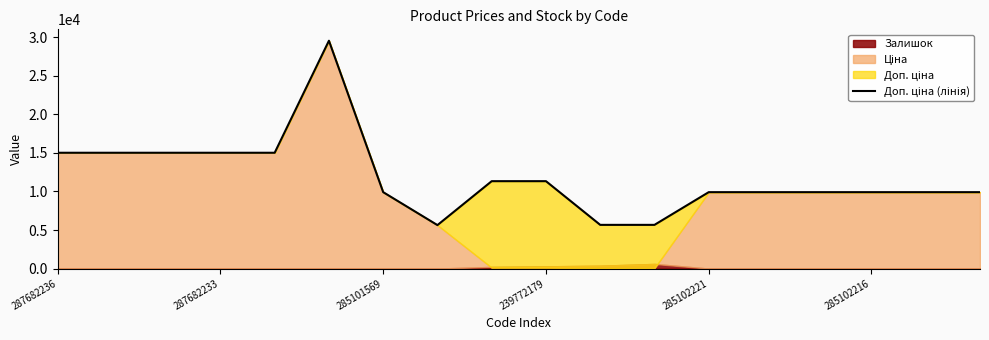

What is the ratio of the value at 15 to the value at 13?

1.0